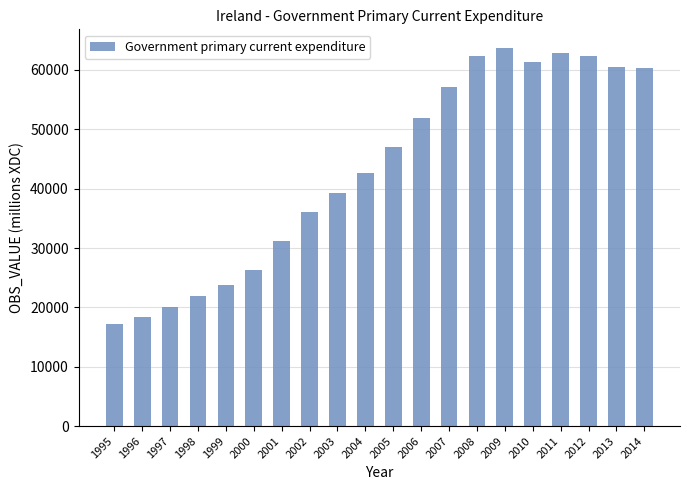

What is the difference between the maximum and minimum values?

46476